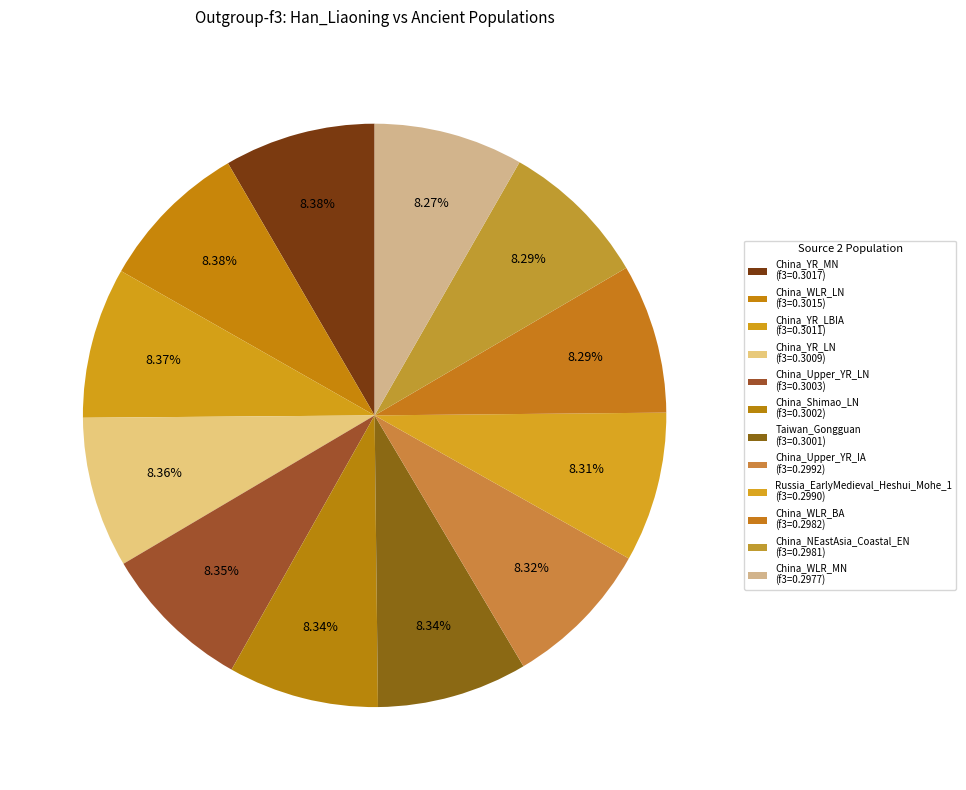

Count the number of slices in the pie.

12